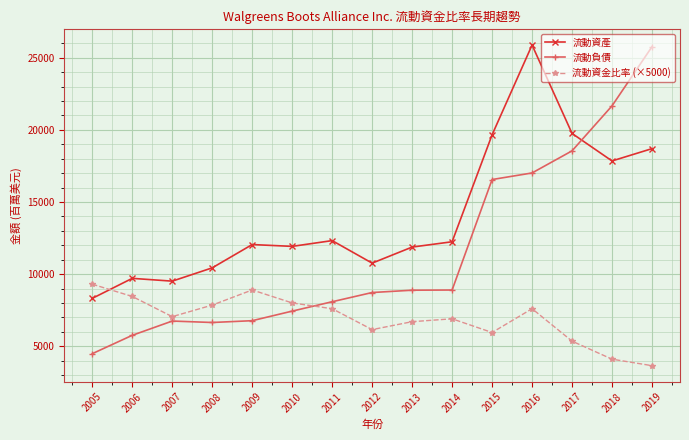

Read the 流動負債 value at 2012.

8722.0